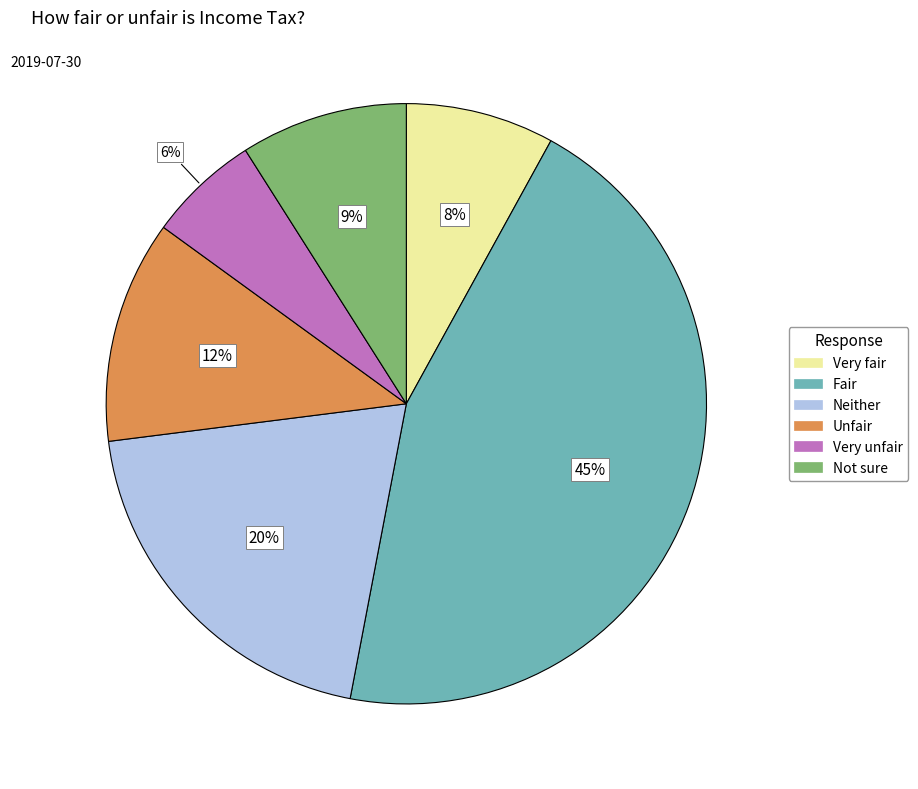

Does Very fair represent more than half of the total?

No